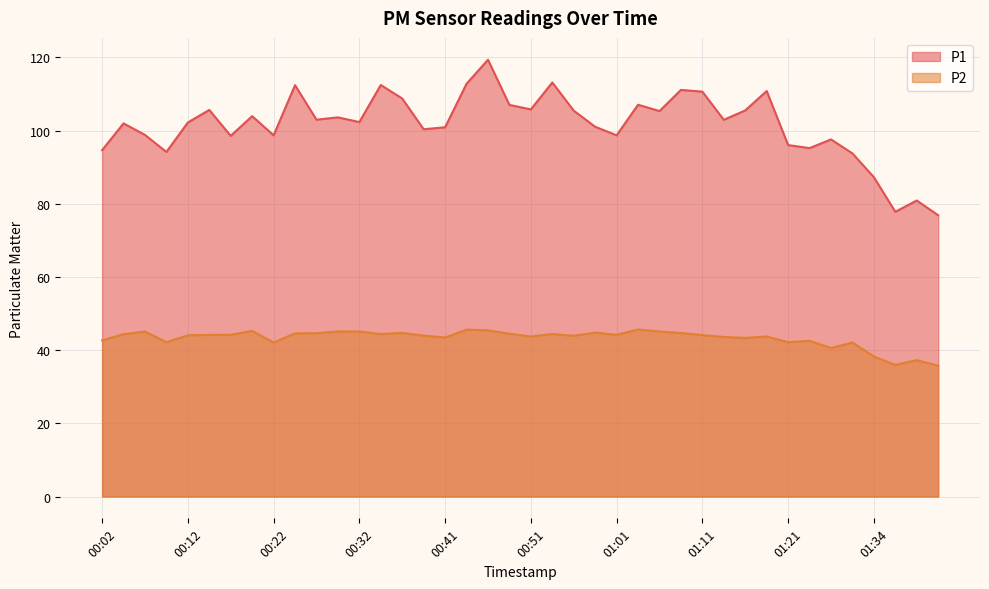

What is the minimum value shown in the chart?

35.8